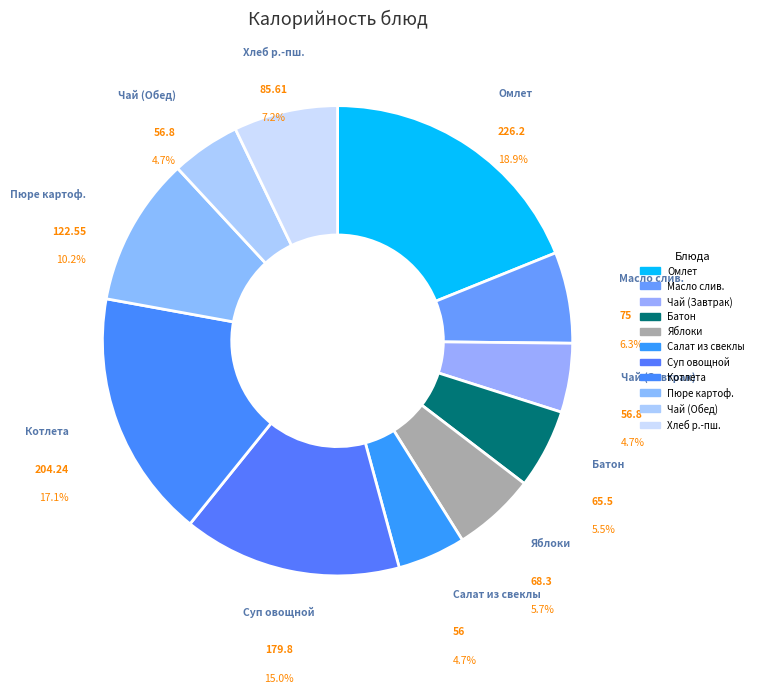

Is there a majority slice in this chart?

No